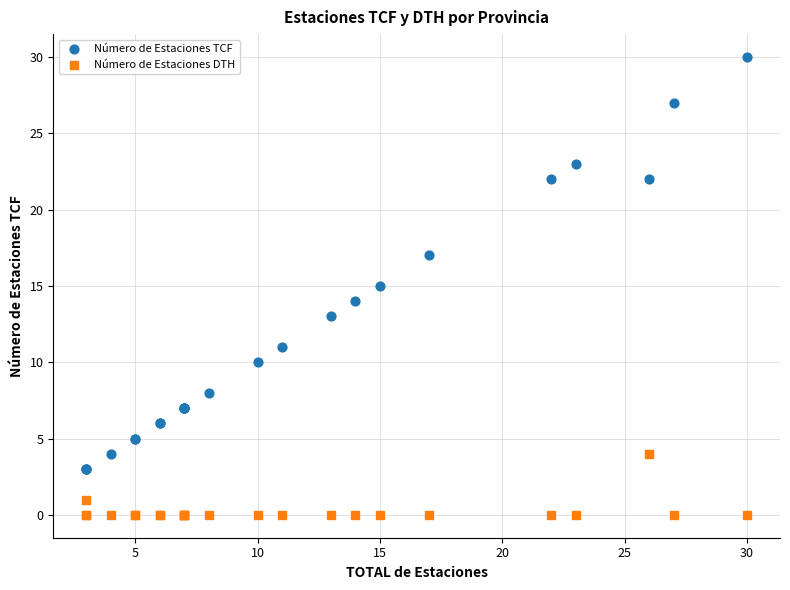

What are all the series names shown in the legend?

Número de Estaciones TCF, Número de Estaciones DTH